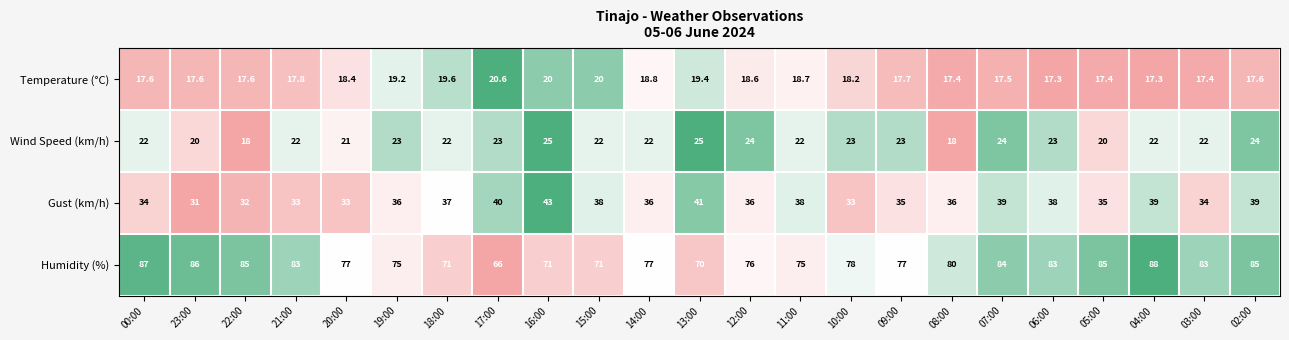

Rank the series at 10:00 from lowest to highest value.

Temperature (°C), Wind Speed (km/h), Gust (km/h), Humidity (%)